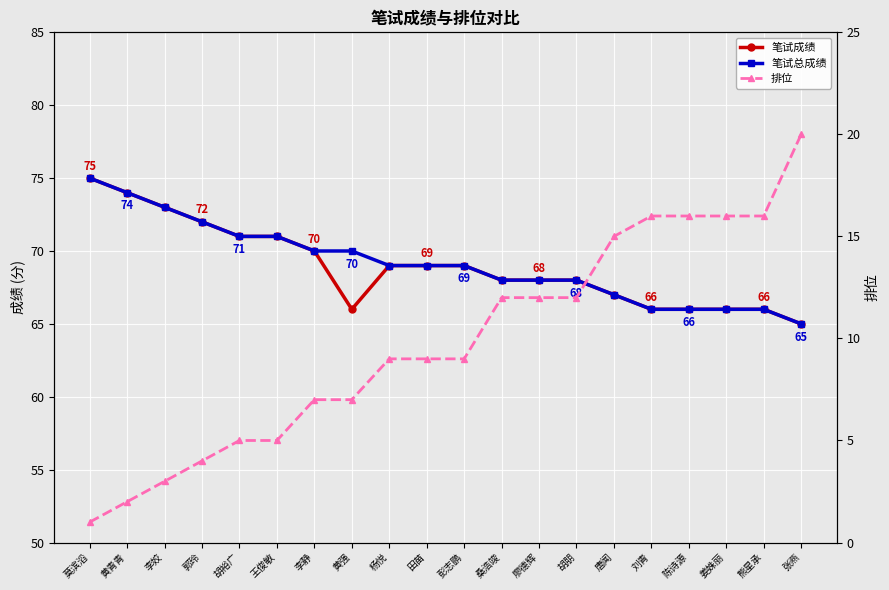

Between 胡朋 and 姜姝丽, which series saw the biggest shift?

排位